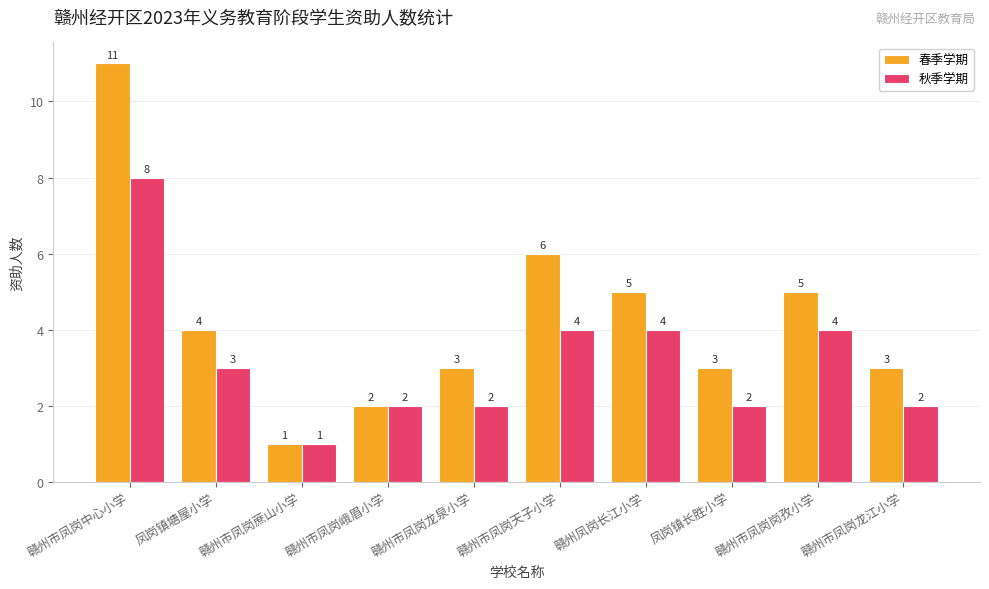

What is the value of the 春季学期 bar at the 2nd from the left?

4